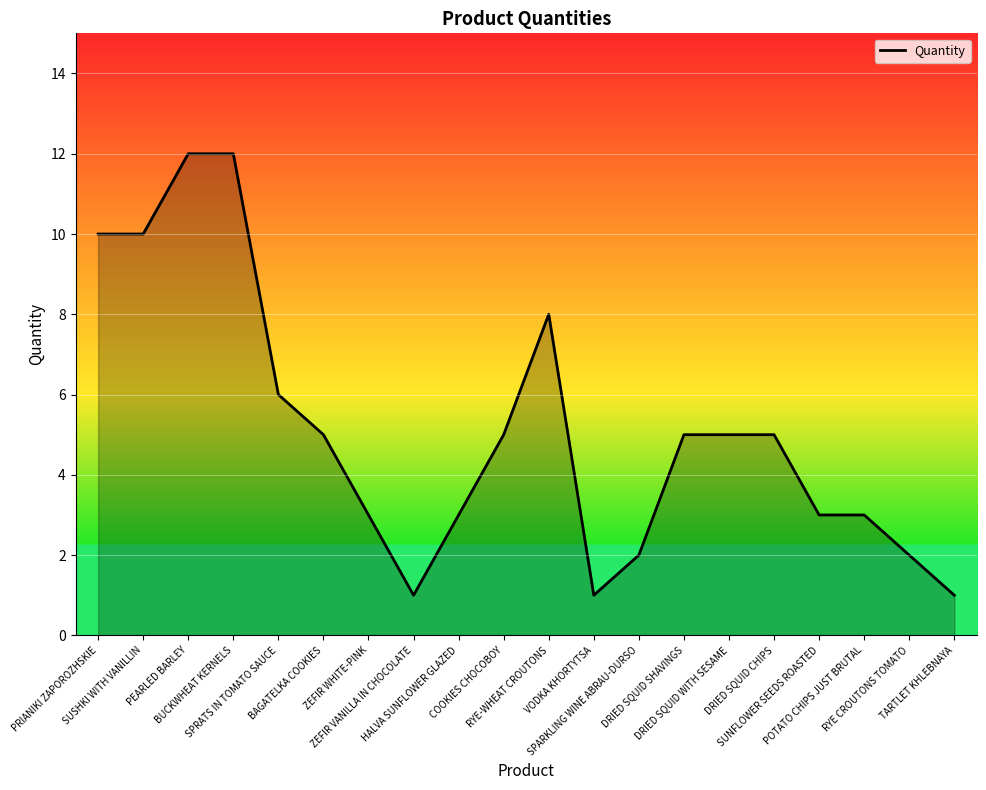

Where is the data nearest to the value 6?

SPRATS IN TOMATO SAUCE